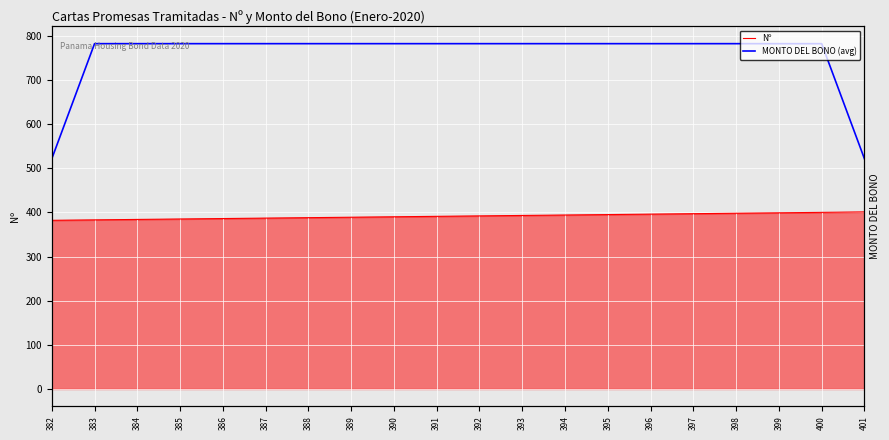

What is the highest value of the Nº series?

401.0